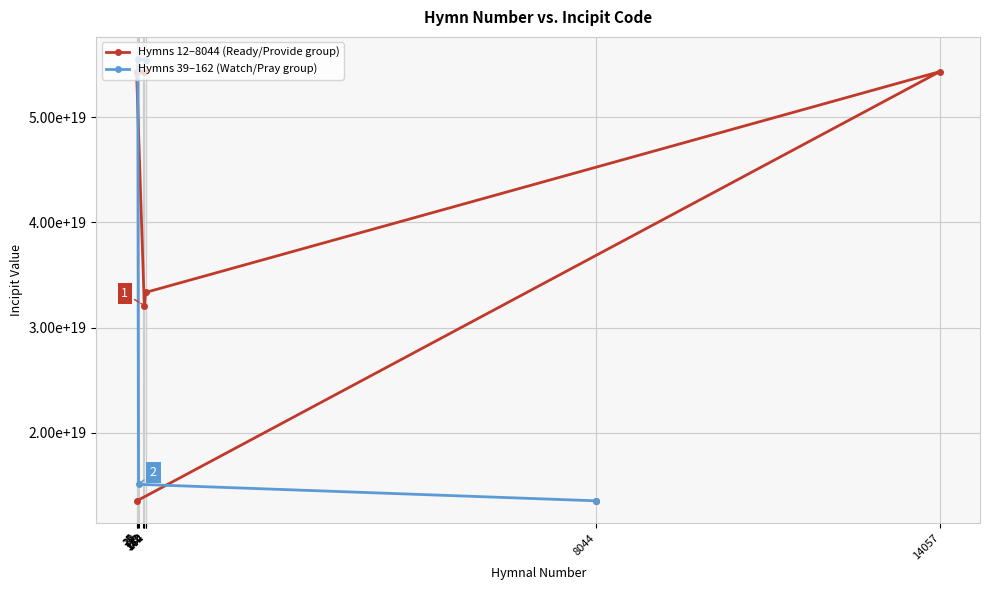

Rank the categories by value from lowest to highest.

122, 12, 8044, 39, 140, 164, 14057, 5, 131, 162, 26